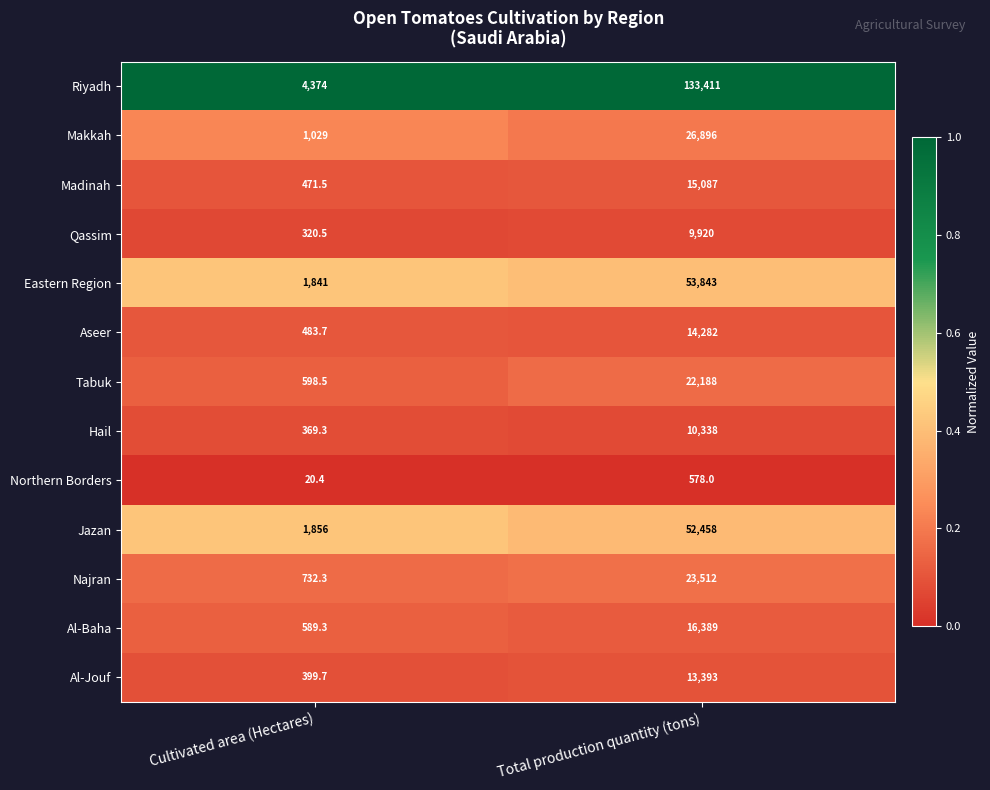

True or false: Jazan has a value of 52458.0 at Total production quantity (tons).

True